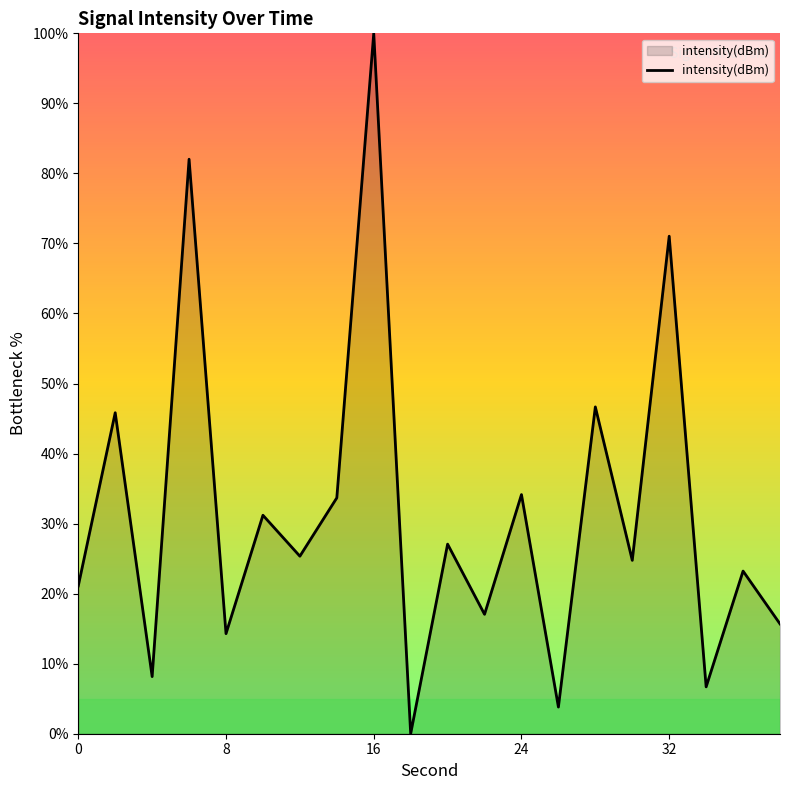

What is the difference between the maximum and minimum values?

100.0